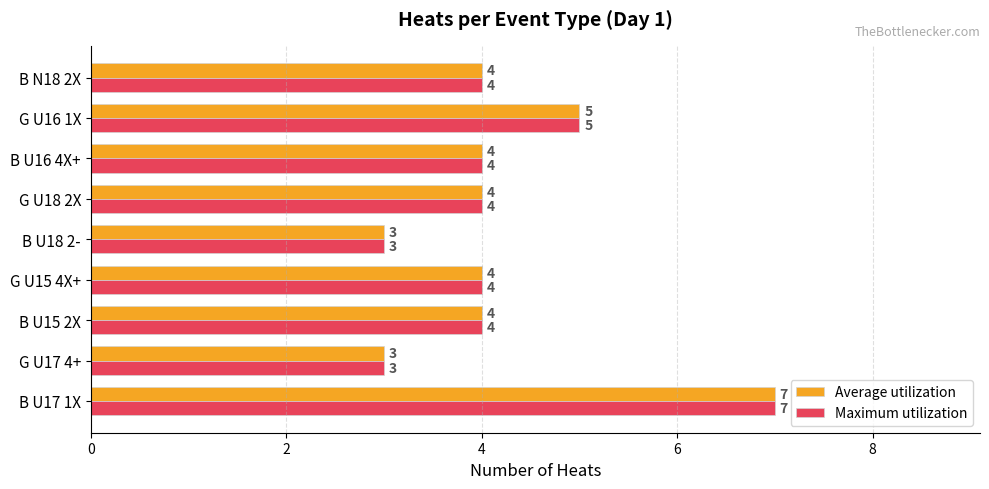

What value does the Average utilization series have at B U16 4X+?

4